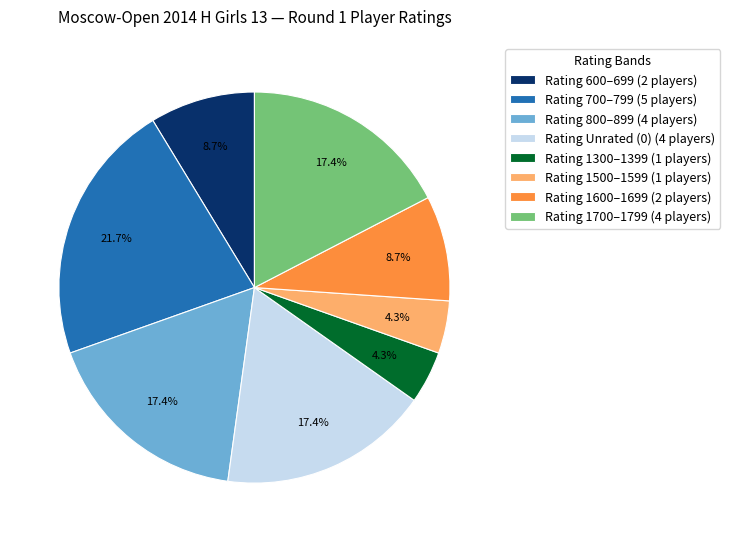

What is the ratio of the value at Rating 700–799 (5 players) to the value at Rating 800–899 (4 players)?

1.2